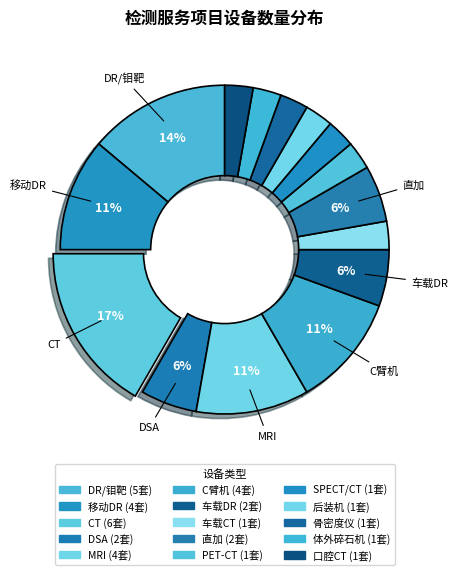

To the nearest percent, what is the combined percentage of CT and MRI?

28%